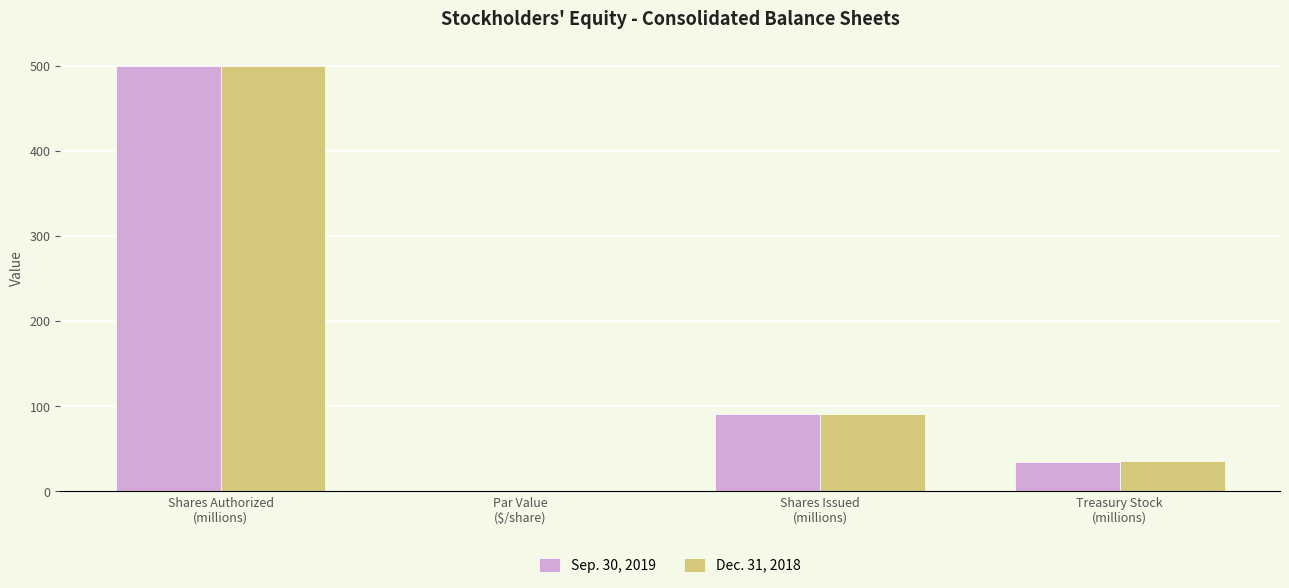

How many data points does each series have?

4